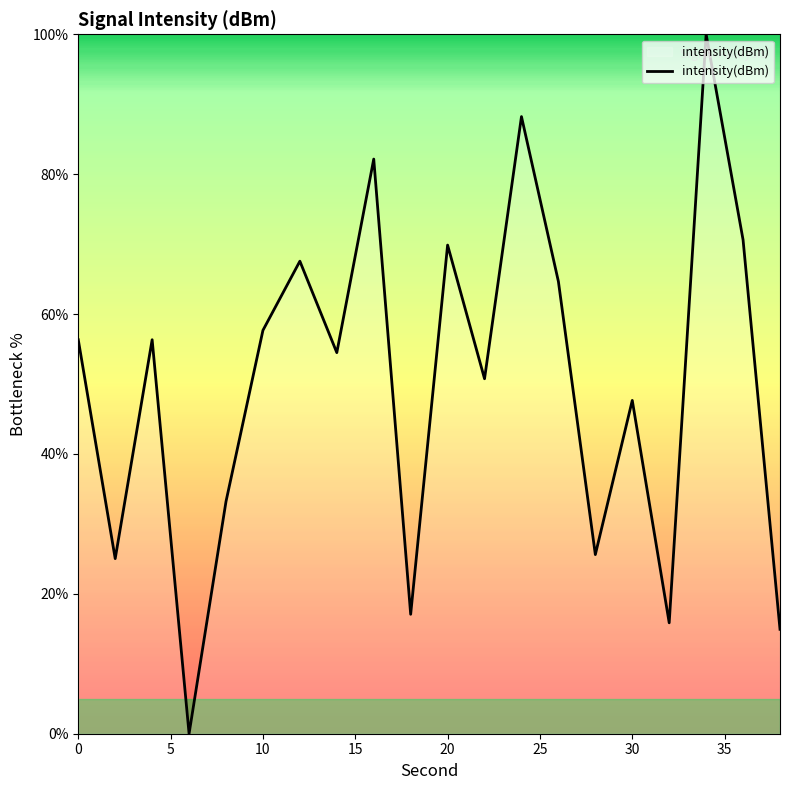

What is the difference between the maximum and minimum values?

100.0